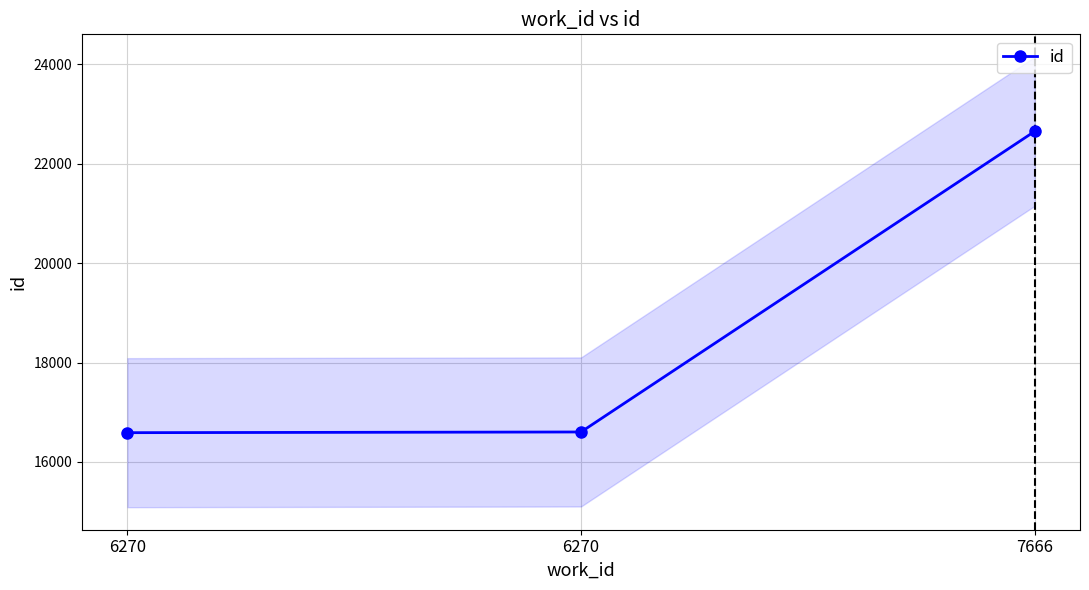

Between 7666 and 6270, which is larger?

7666